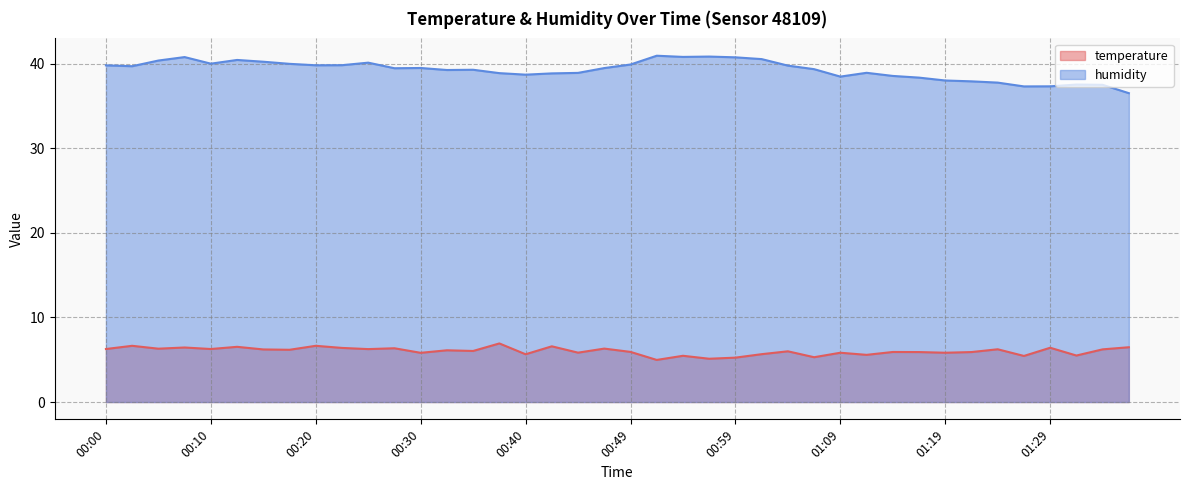

At which label does temperature reach its peak?

00:37